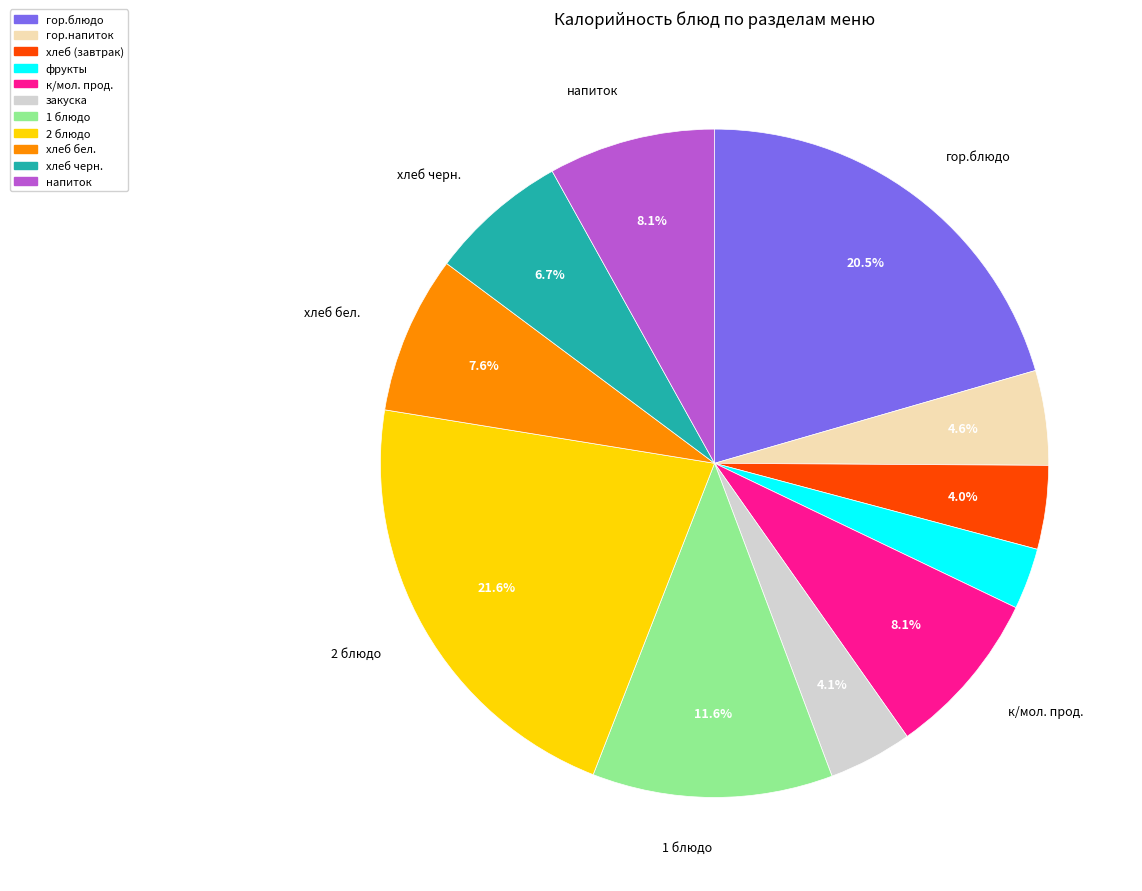

Is there any slice that represents more than half of the pie?

No